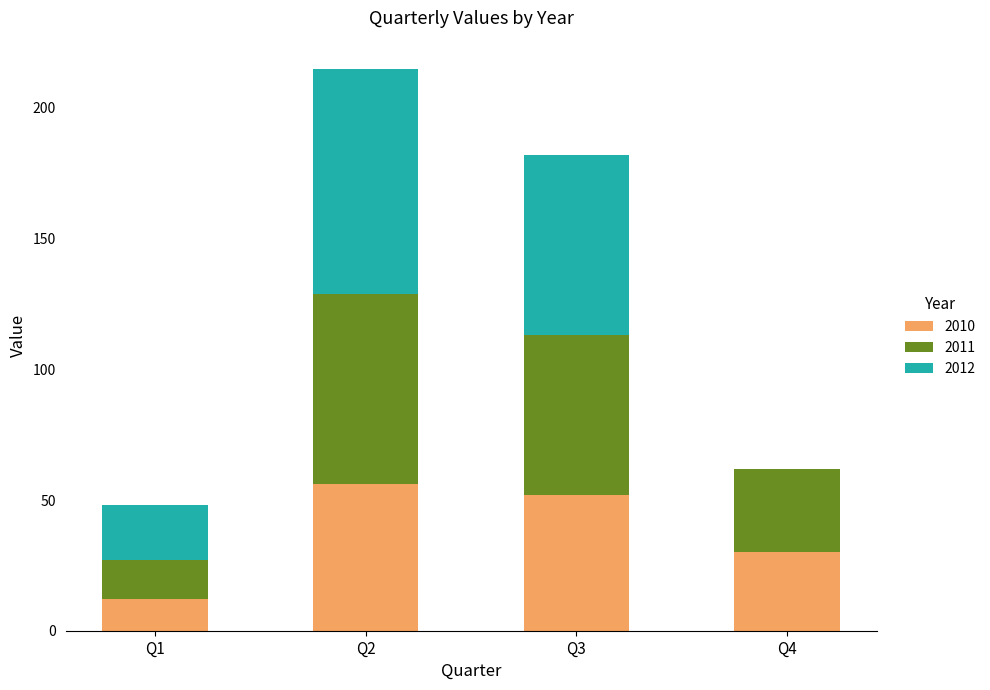

At which category is the sum across all series the highest?

Q2